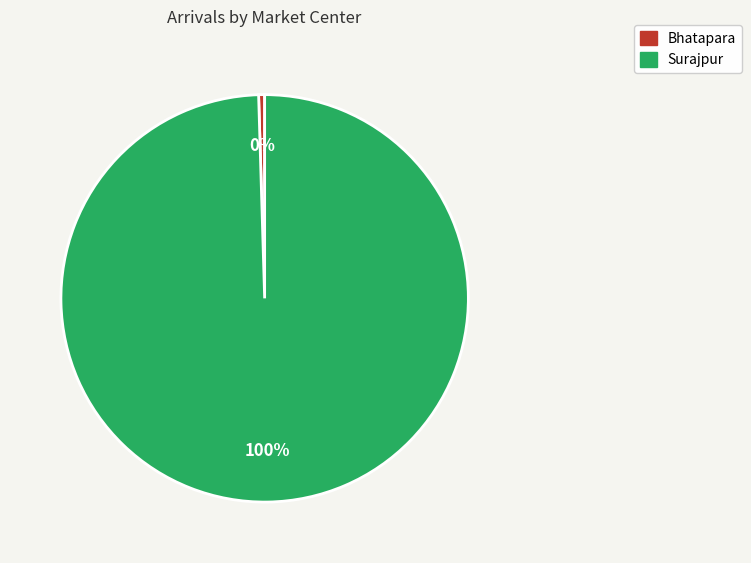

True or false: Surajpur accounts for 100% of the total.

True